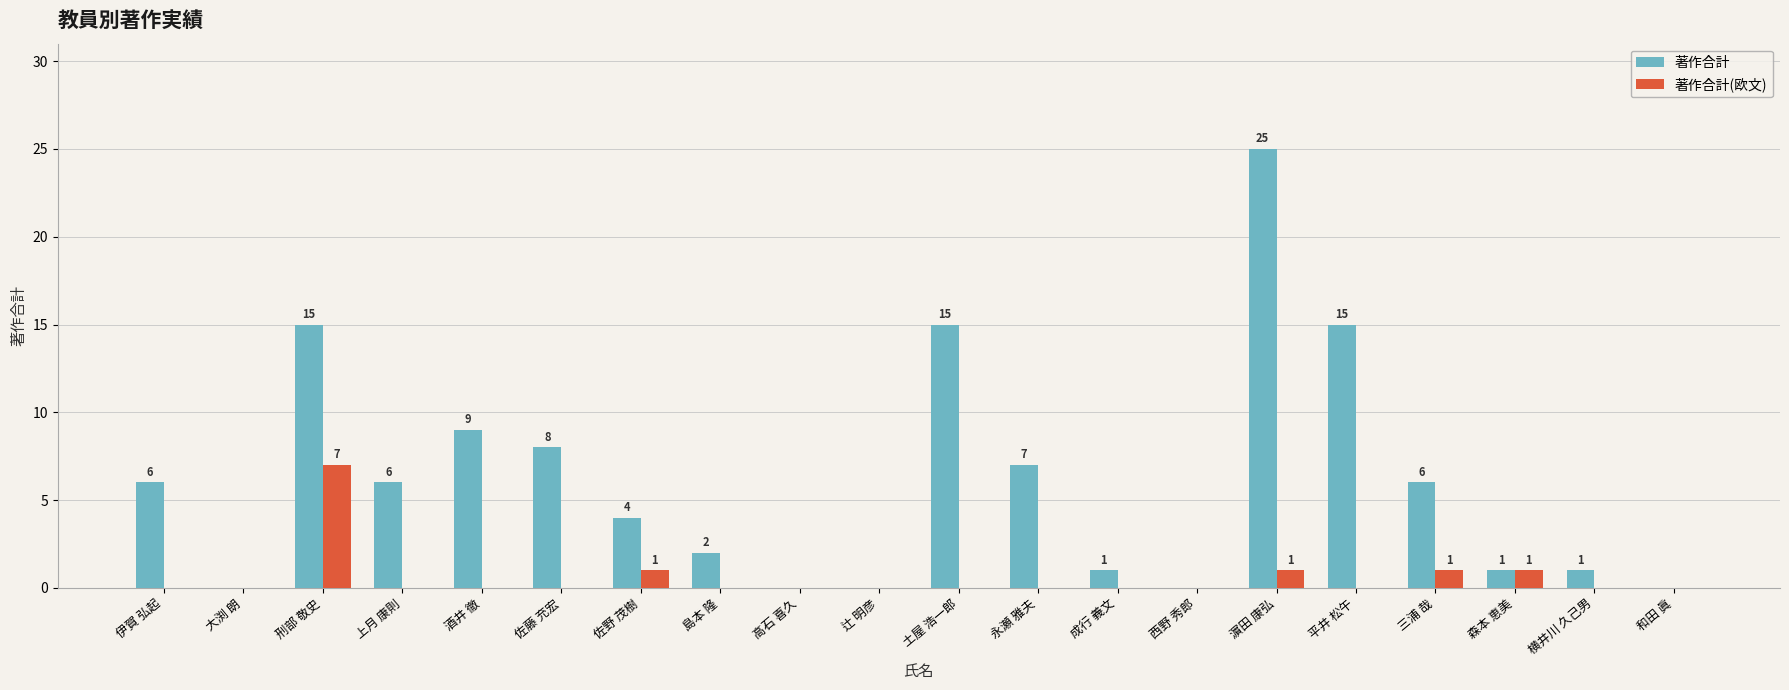

At which label does 著作合計(欧文) reach its peak?

刑部 敬史